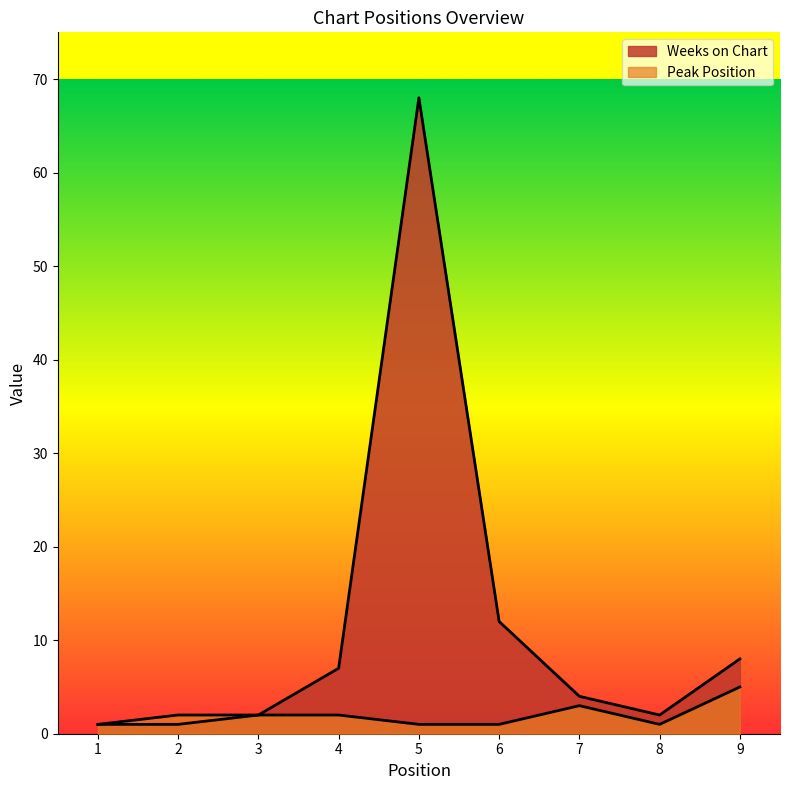

Is it true that Peak Position equals 5 at 7?

False